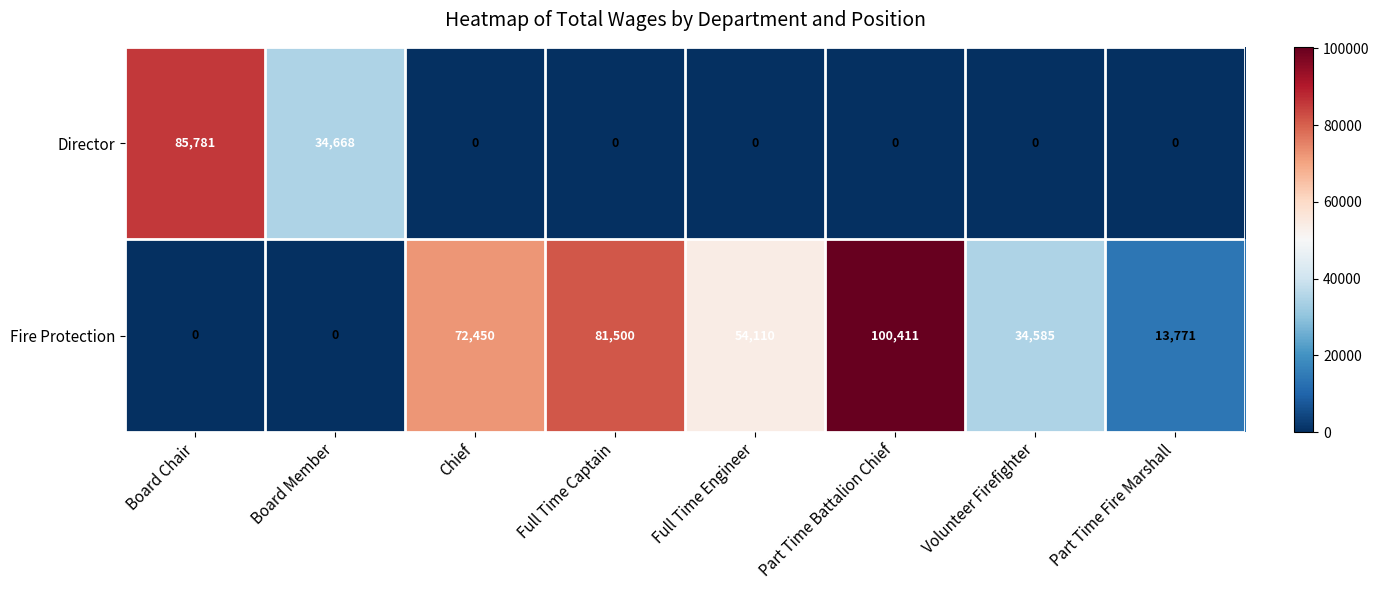

The value of Director at Chief is 0. True or false?

True